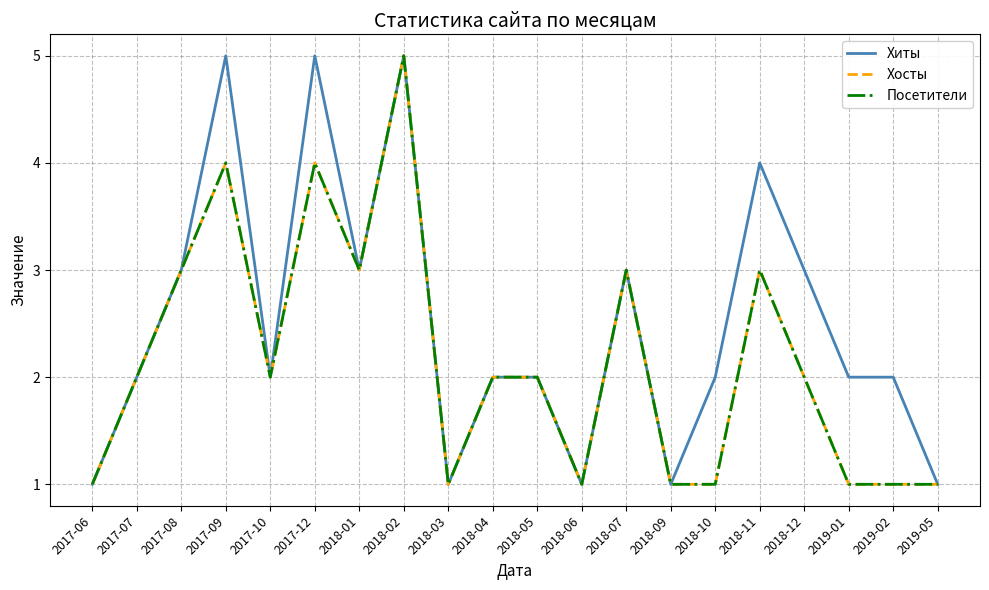

What is the difference between the maximum and minimum values in the Хиты series?

4